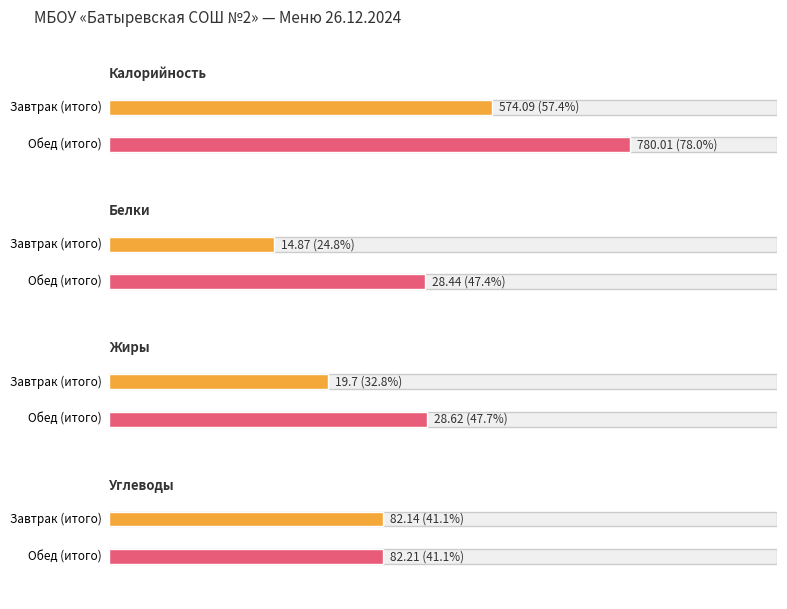

Which series changed the most between Завтрак (итого) and Обед (итого)?

Калорийность